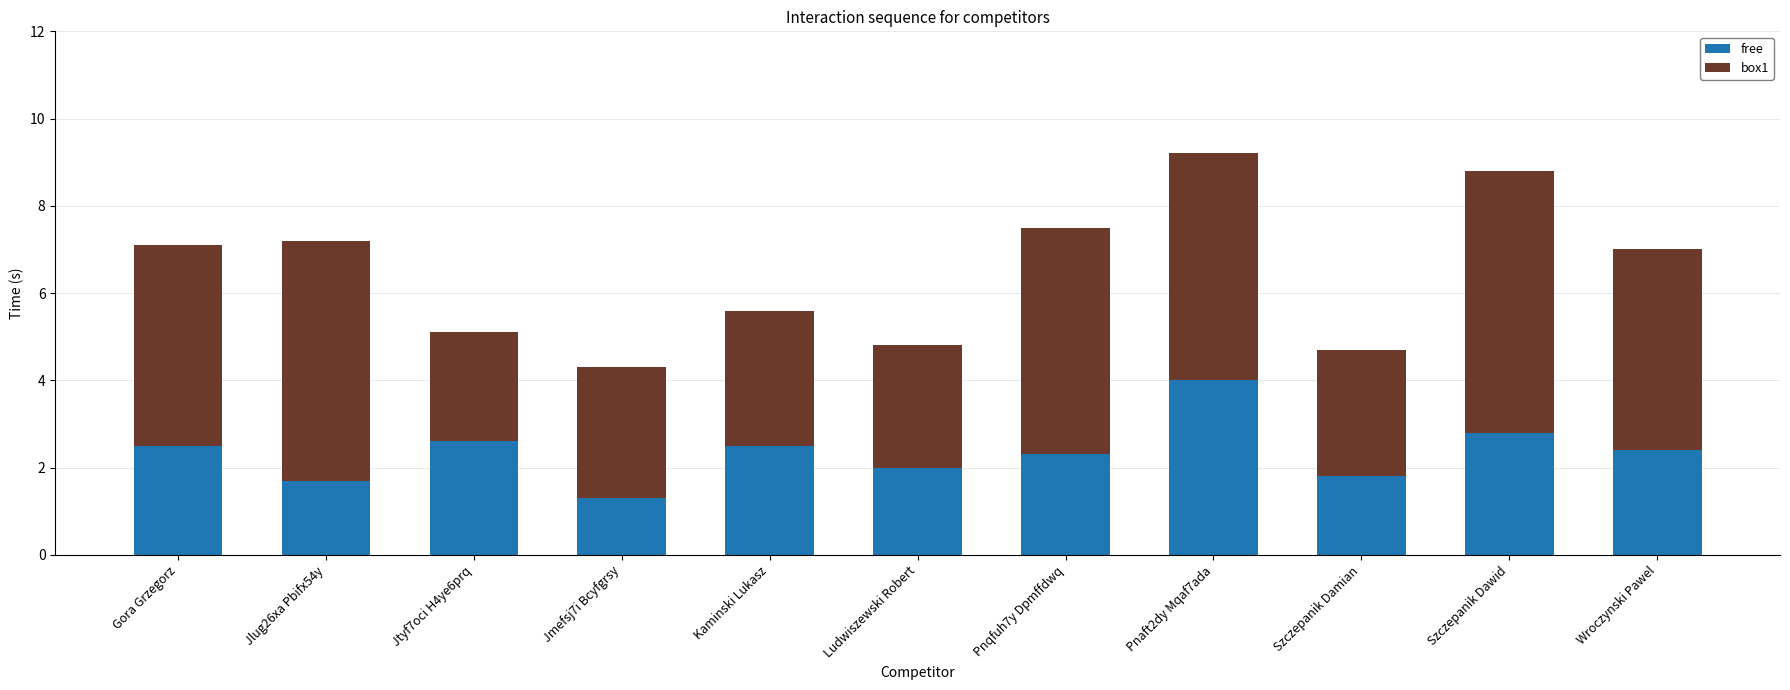

What is the total value across all series at Pnqfuh7y Dpmffdwq?

7.5